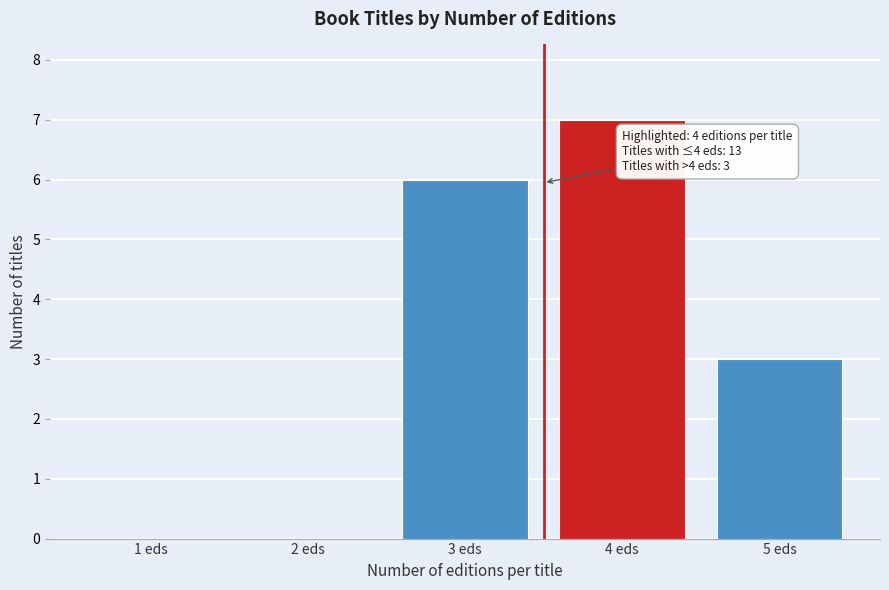

Reading left to right, what are all the values shown in this chart?

1 eds=0	2 eds=0	3 eds=6	4 eds=7	5 eds=3